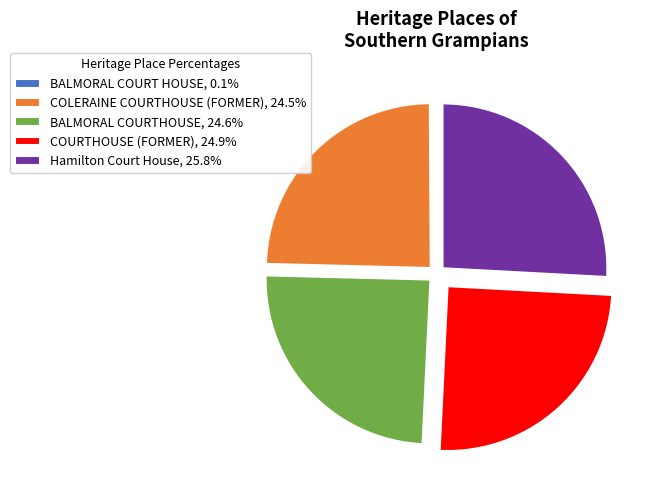

Is there a majority slice in this chart?

No